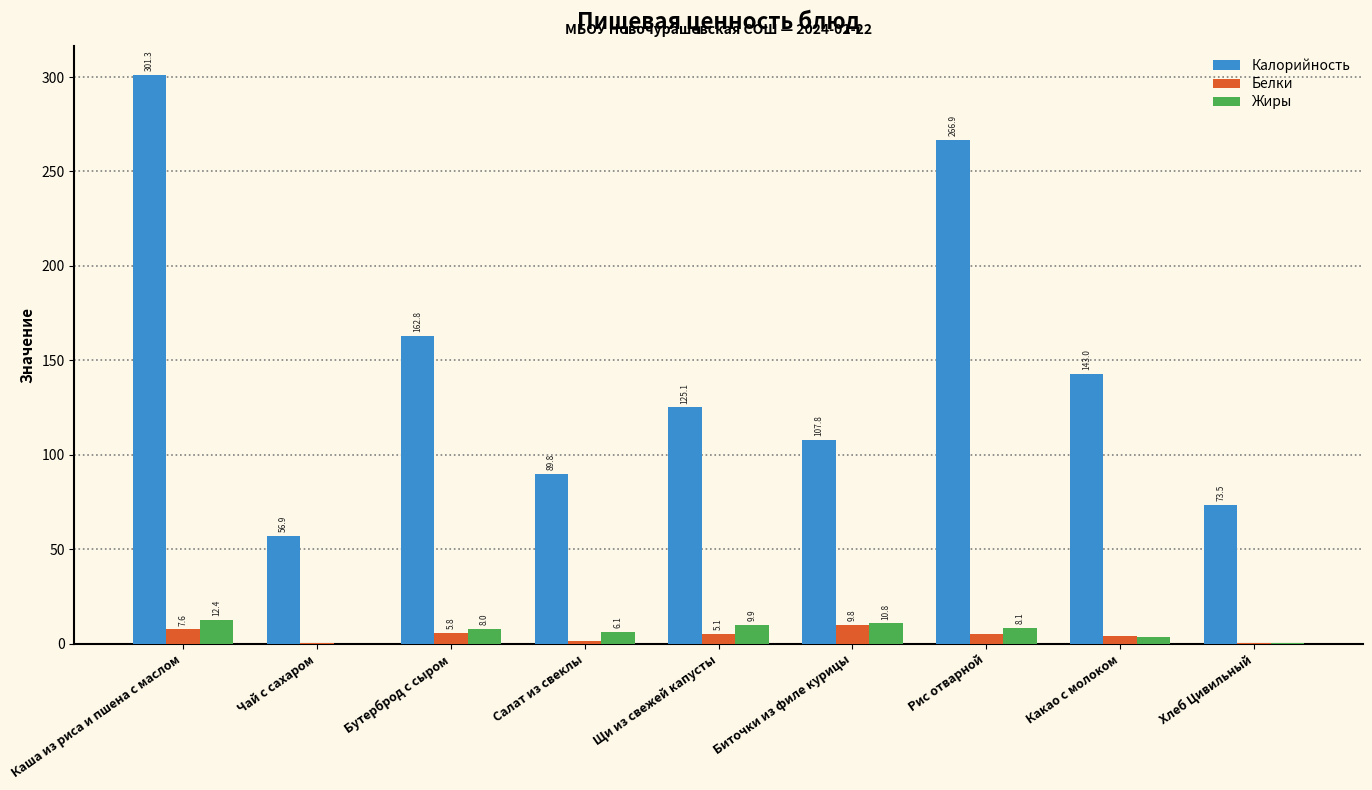

Which category has the highest value in the Белки series?

Биточки из филе курицы